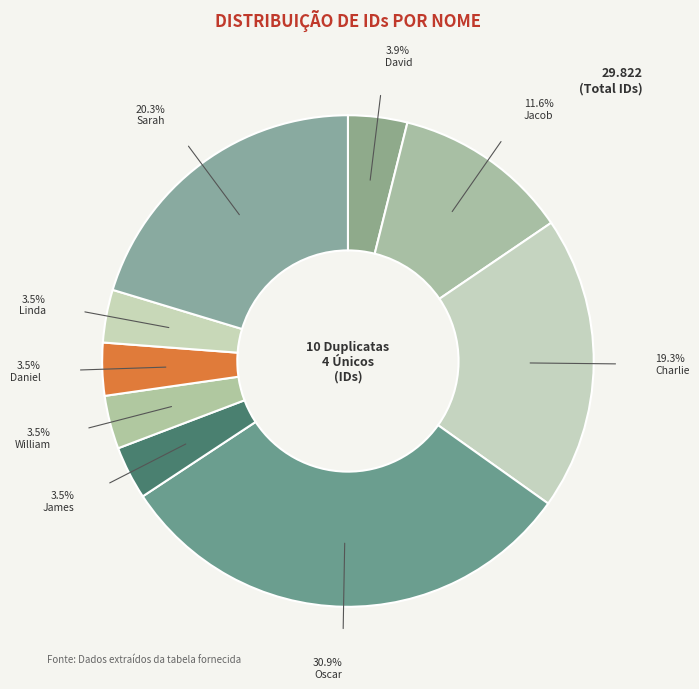

Count the number of slices in the pie.

9